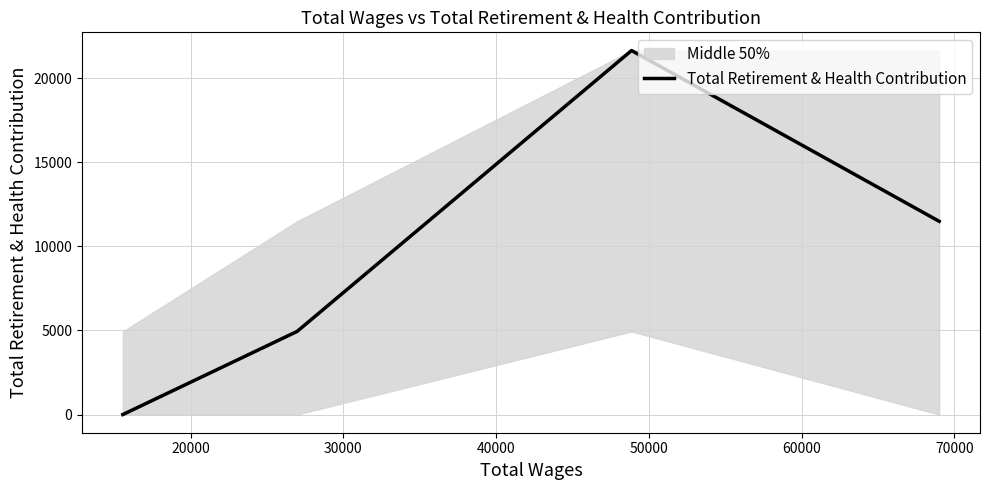

How many lines are shown in the chart?

1